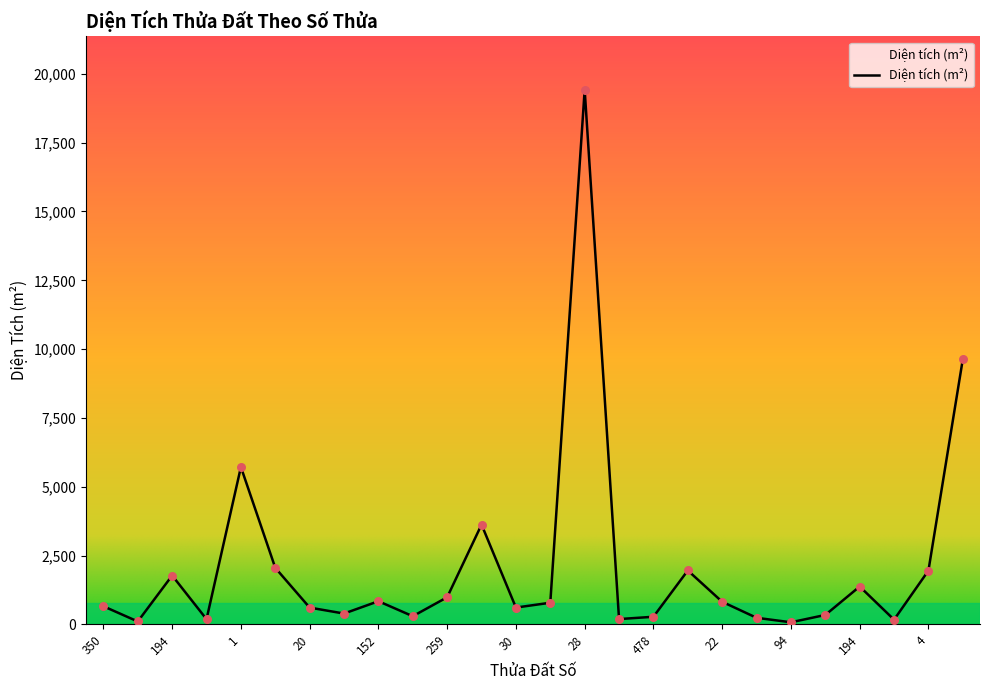

What is the difference between the maximum and minimum values?

19340.6